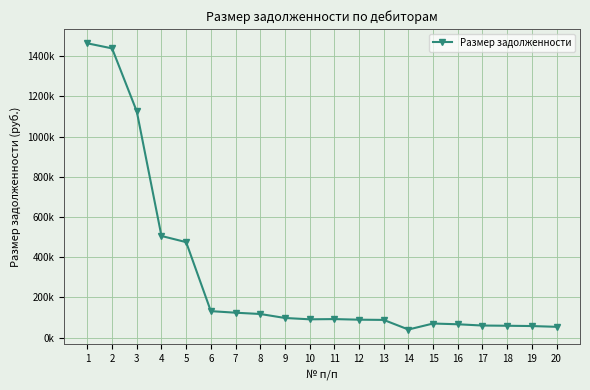

What is the sum of the values at 1 and 14?

1503524.2